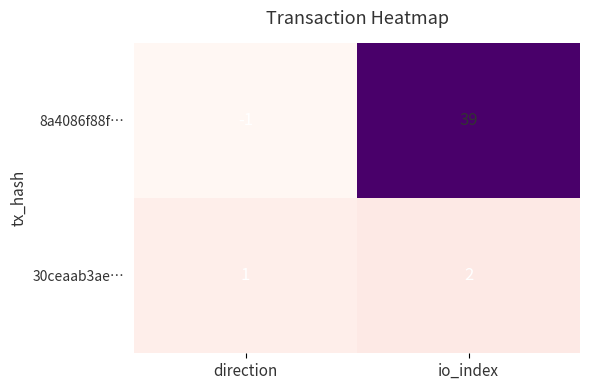

The value of 30ceaab3ae… at direction is 0. True or false?

False